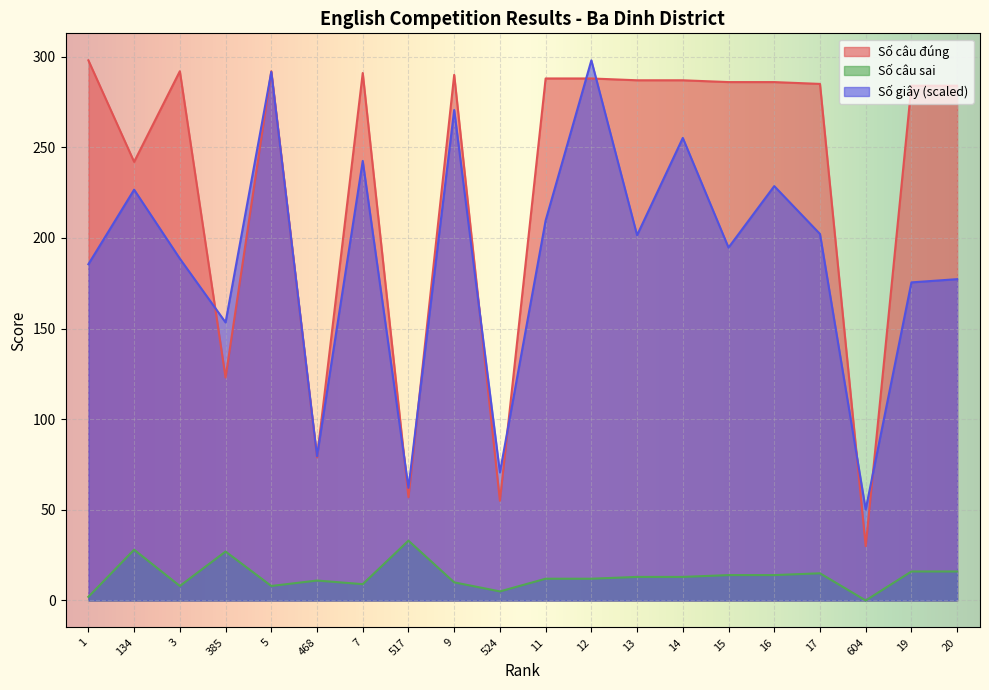

Does the chart display data point markers on the line(s)?

No